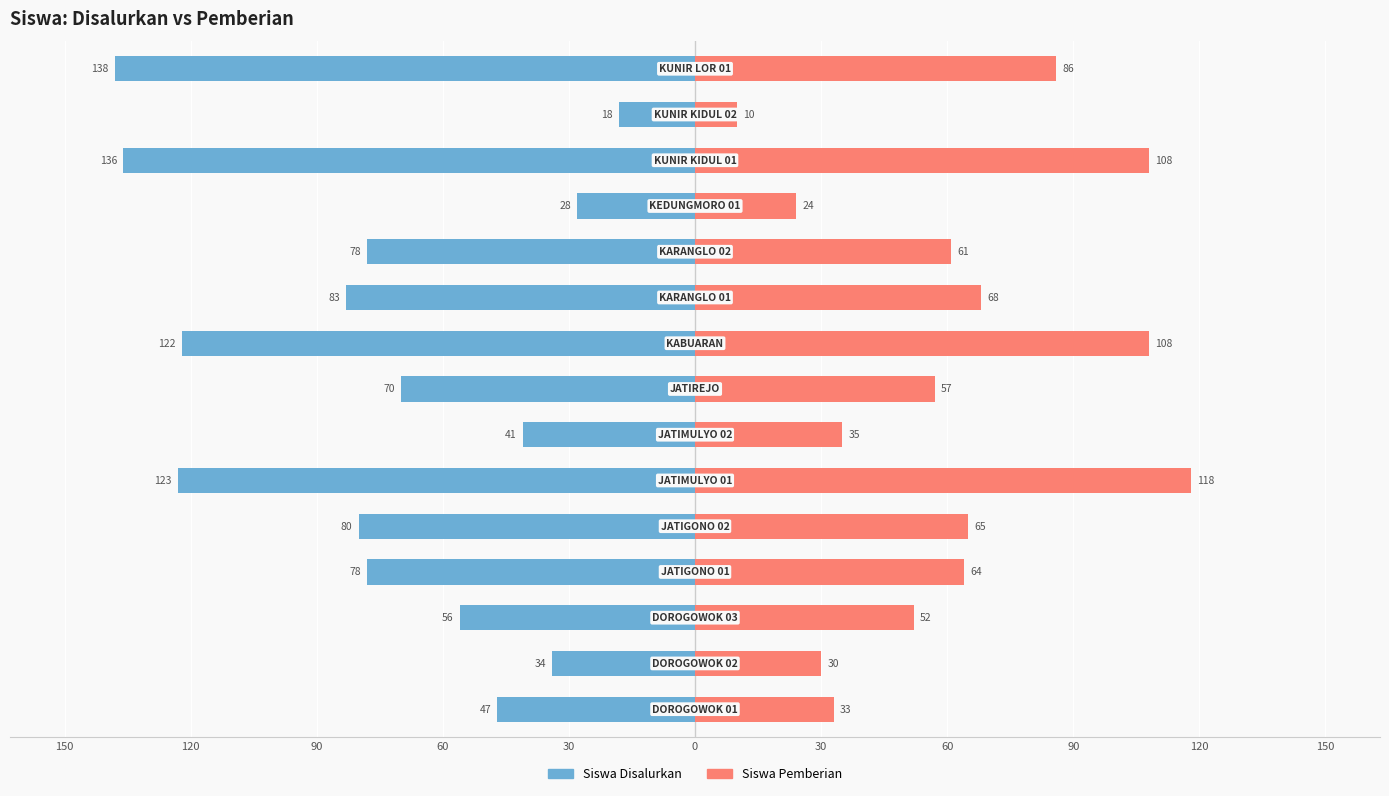

How many bars are there in each group?

2